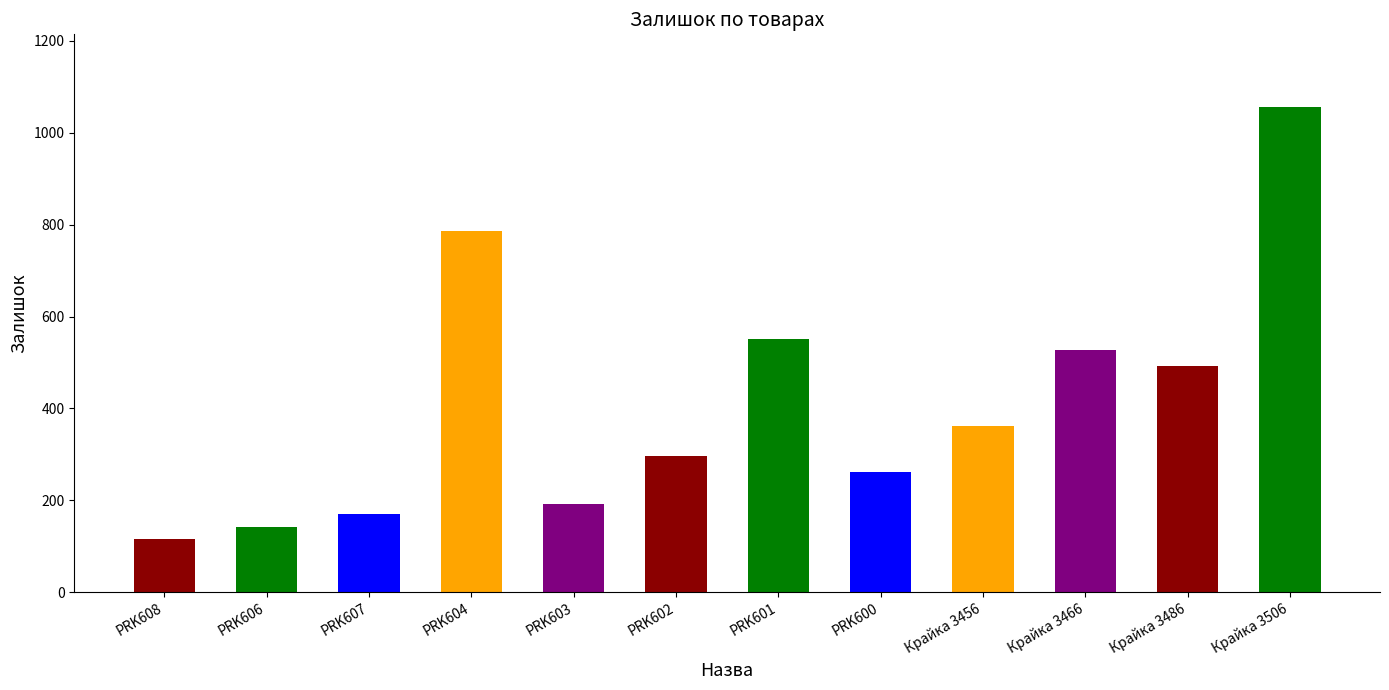

What is the change in value from PRK608 to PRK602?

+181